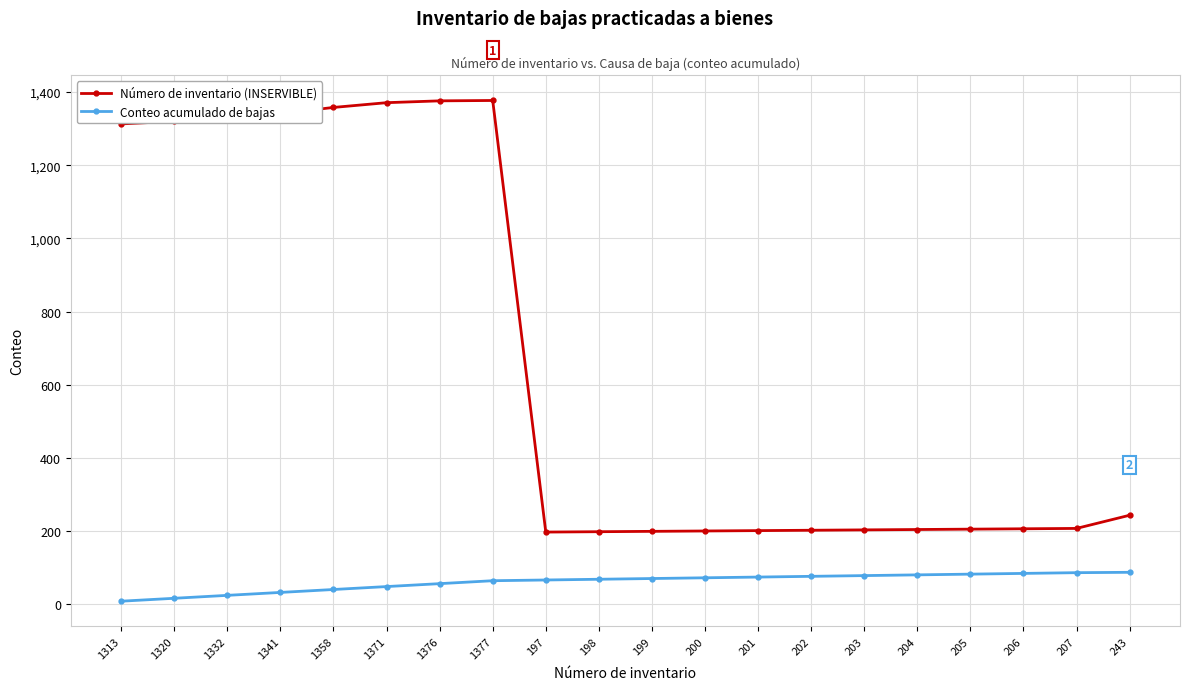

Which series has the largest total across all categories?

Número de inventario (INSERVIBLE)